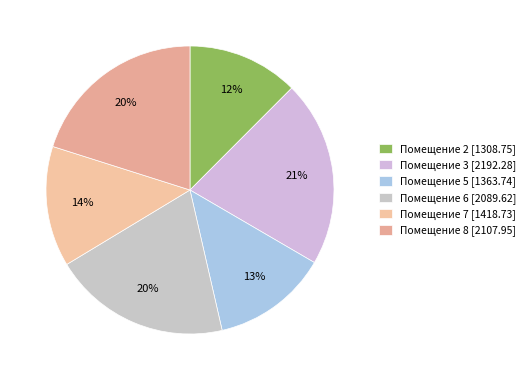

Does any single category account for the majority?

No